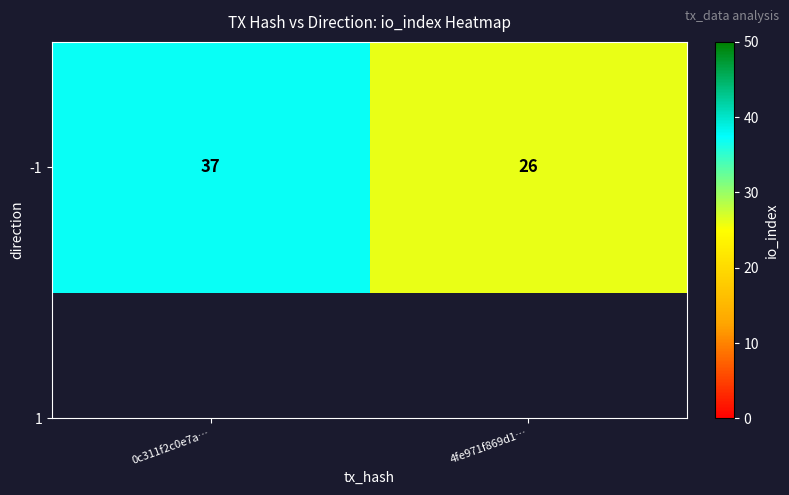

Between 0c311f2c0e7a… and 4fe971f869d1…, which is larger?

0c311f2c0e7a…